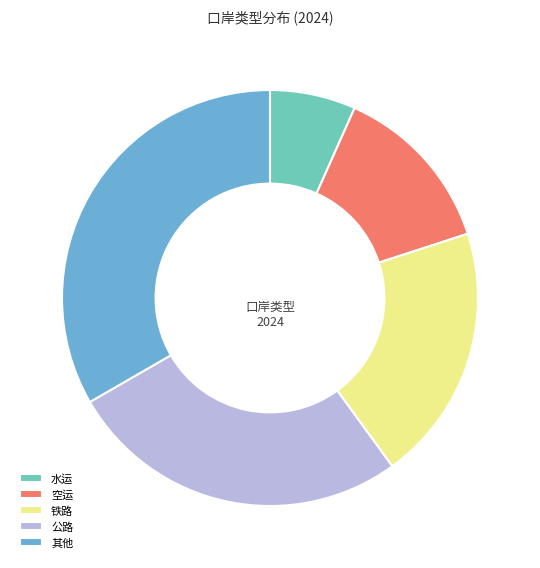

Count the number of slices in the pie.

5